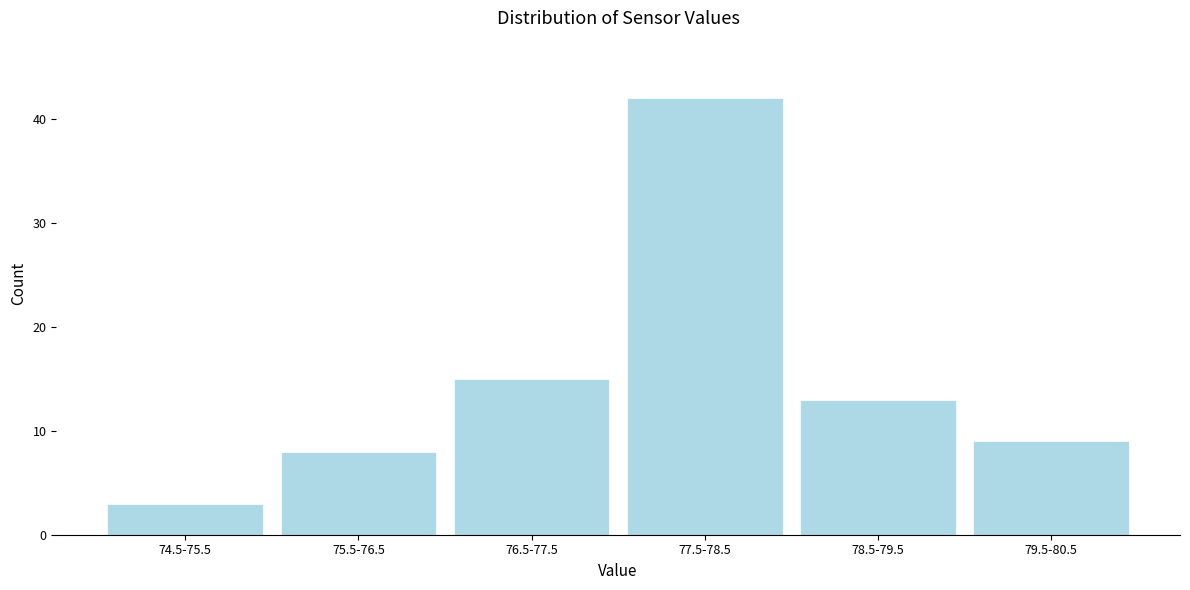

Reading left to right, transcribe all the data shown in this chart.

3	8	15	42	13	9